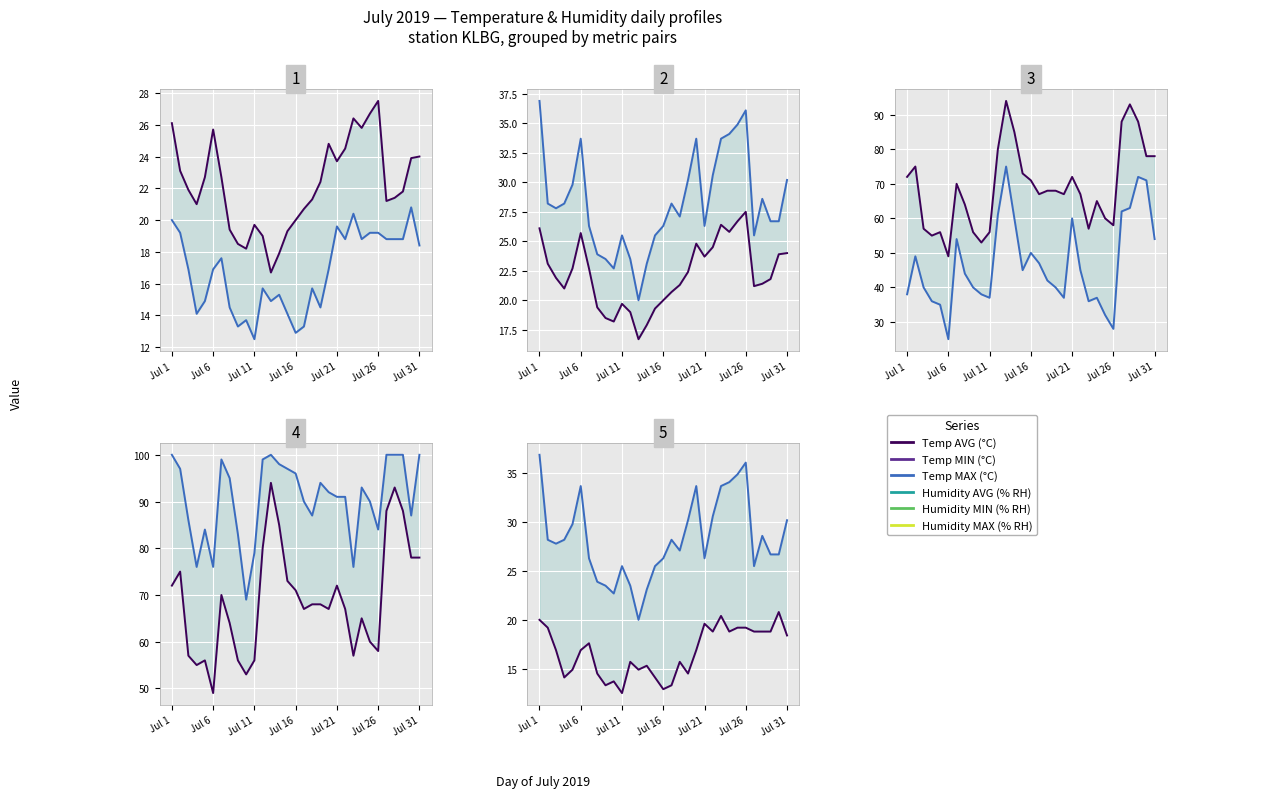

What is the label of the 19th point from the right?

12